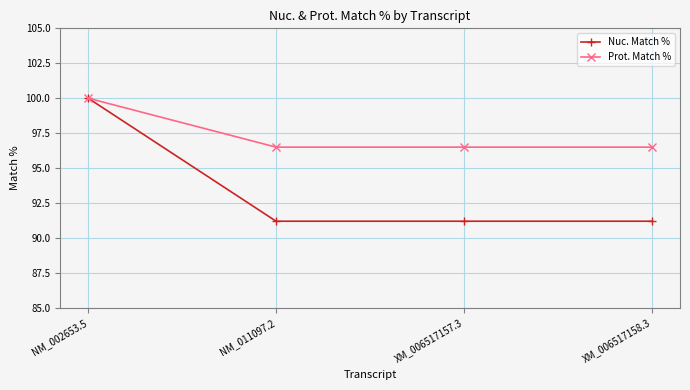

At which category is the sum across all series the highest?

NM_002653.5